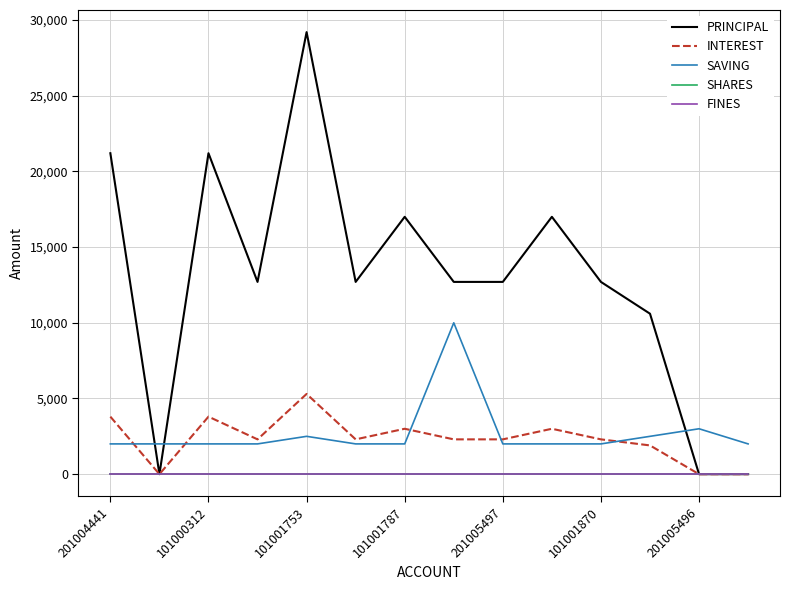

Is this an area chart (filled region under the line)?

No